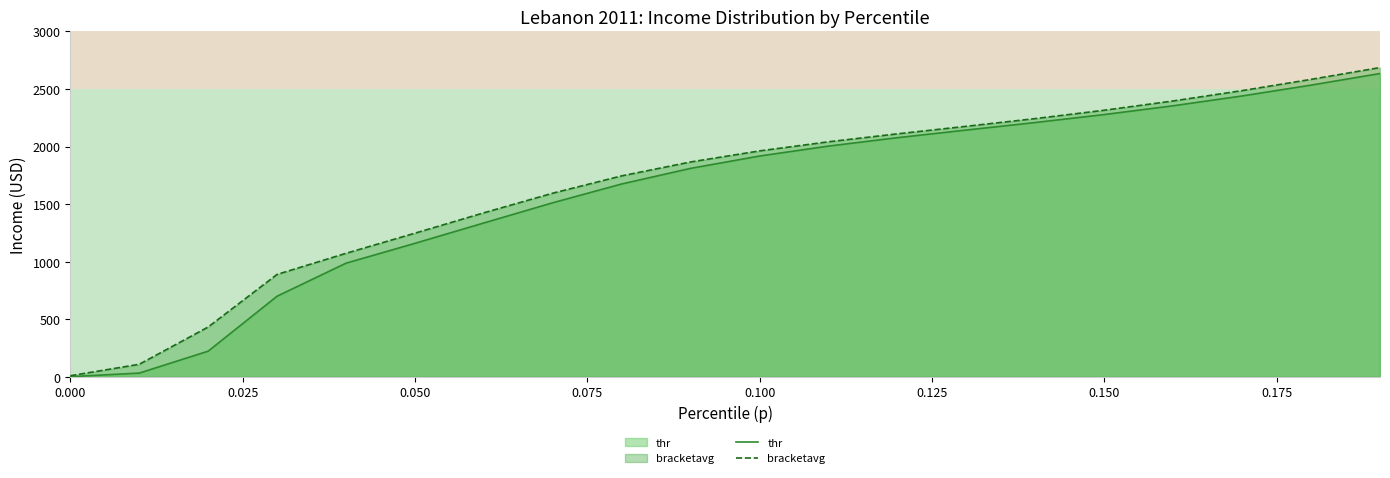

What is the difference between the maximum and second lowest values in the thr series?

2601.9